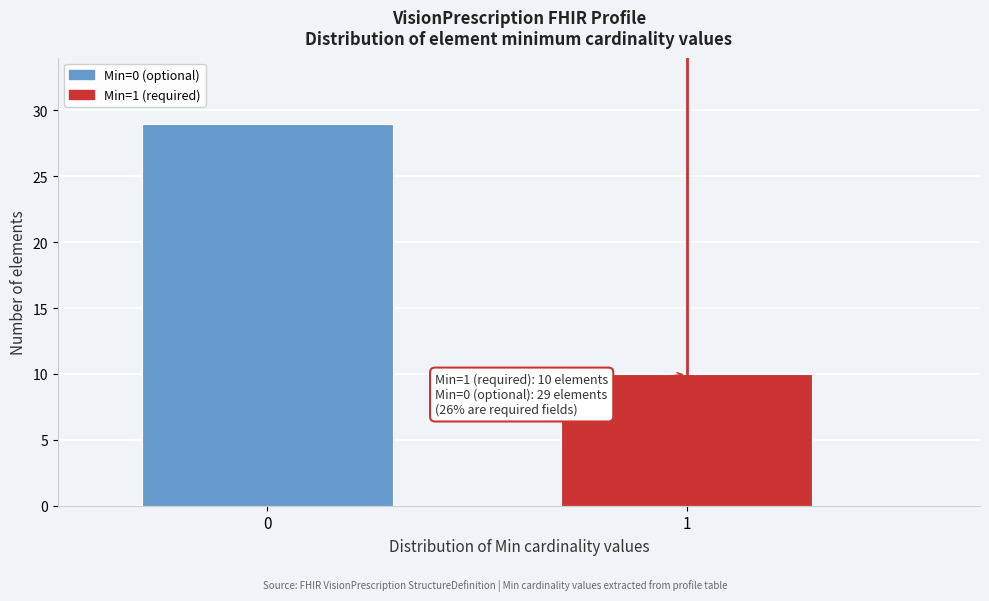

Reading left to right, list all the values displayed in this chart.

0=29	1=10